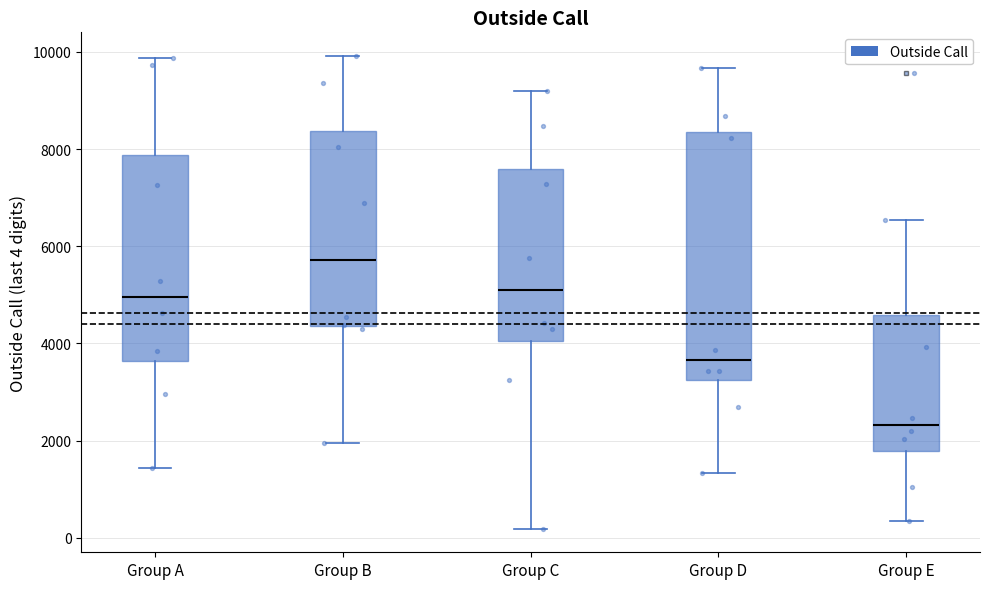

Where is the lower edge of the box for Group D on the y-axis? The values are not printed on the chart, so give them approximately, as read against the axis.

3200